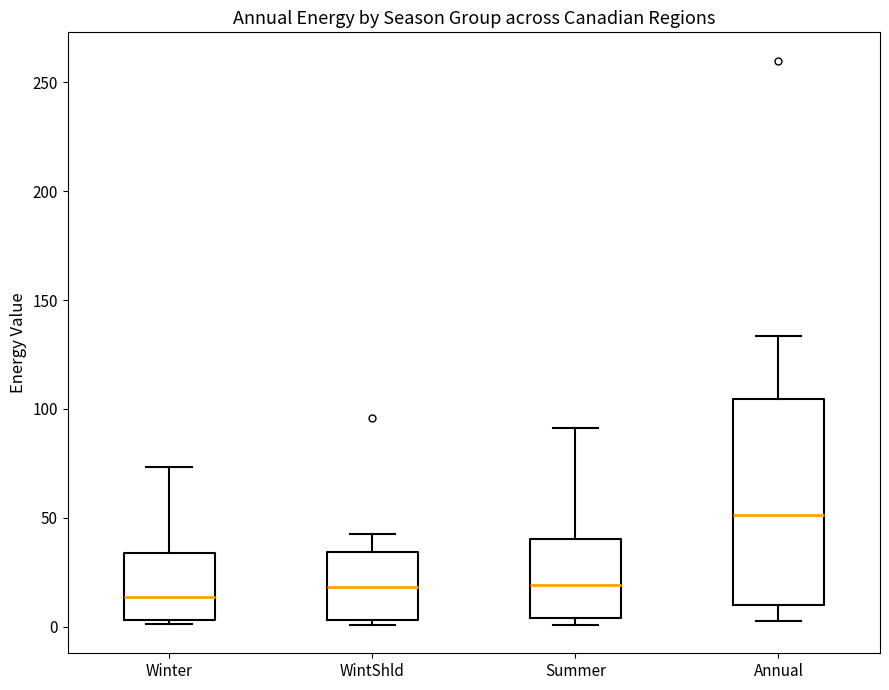

Which box is the tallest, from its lower edge to its upper edge?

Annual